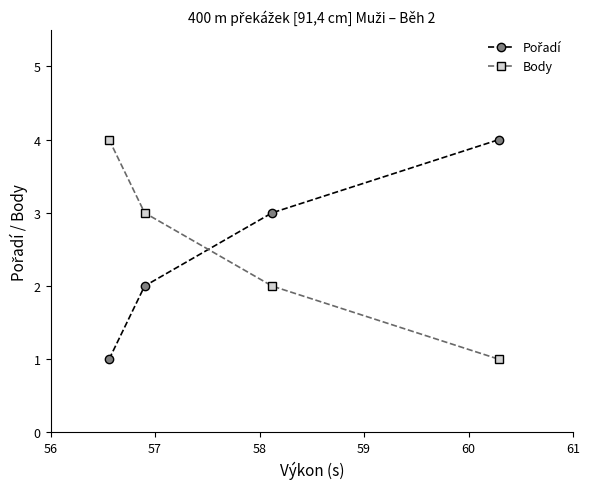

What is the difference between the maximum and minimum values in the Body series?

3